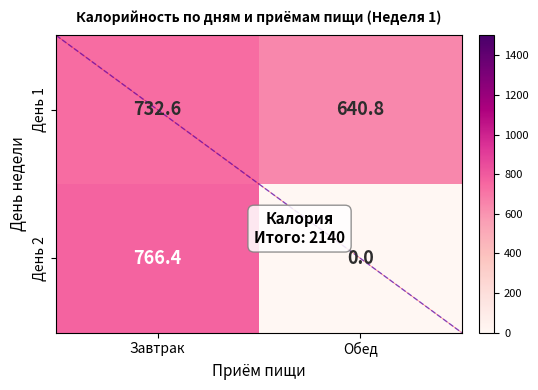

List the series in order of their overall mean, highest first.

День 1, День 2